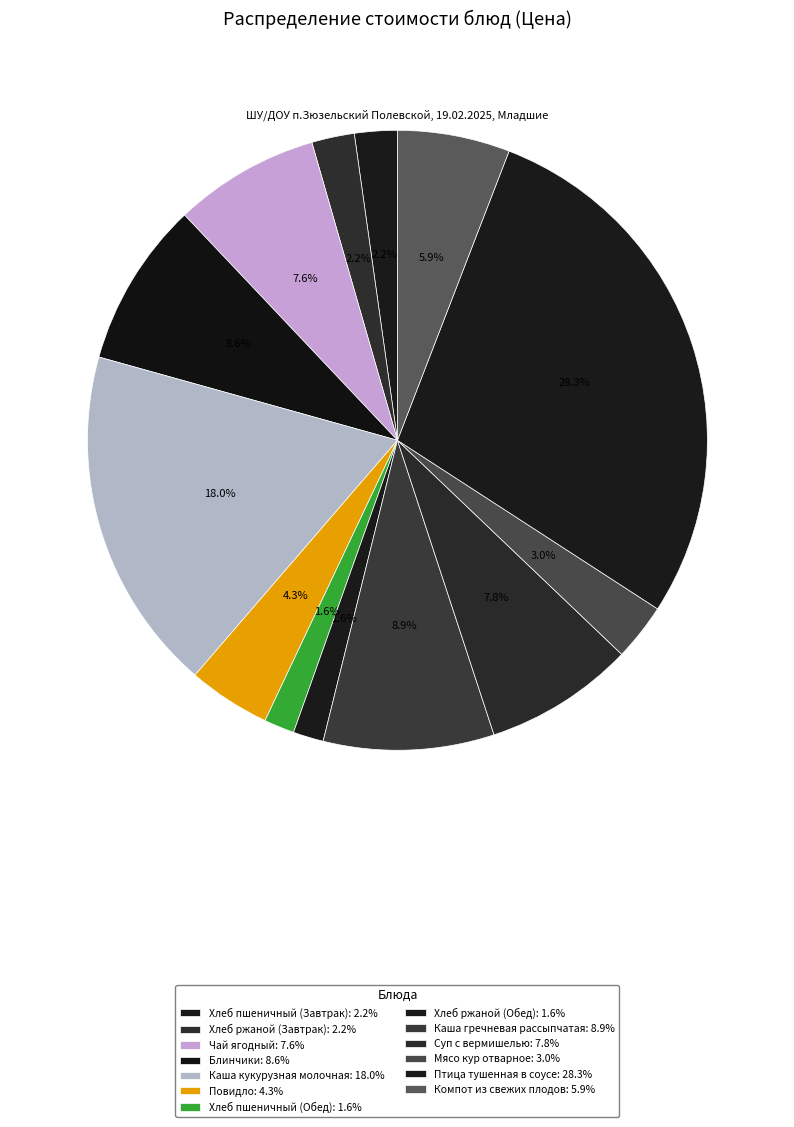

How many slices are in this pie chart?

13